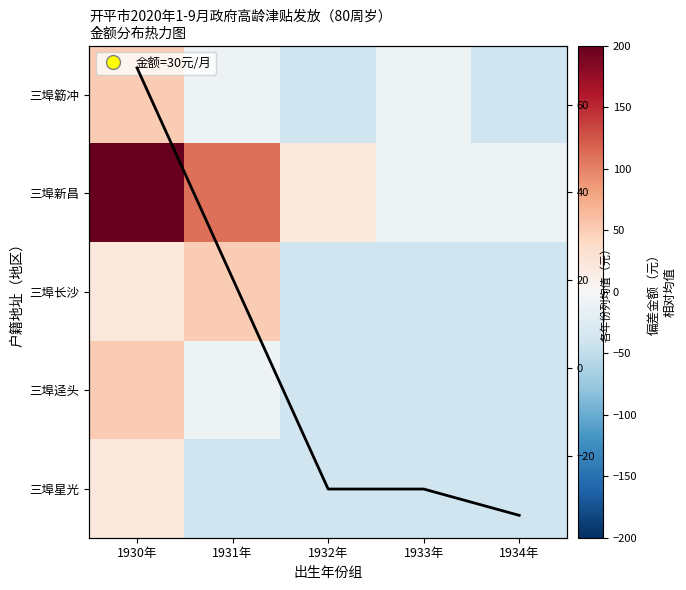

At 1932年, list the series in order from smallest to largest.

三埠簕冲, 三埠长沙, 三埠迳头, 三埠星光, 列均值, 三埠新昌